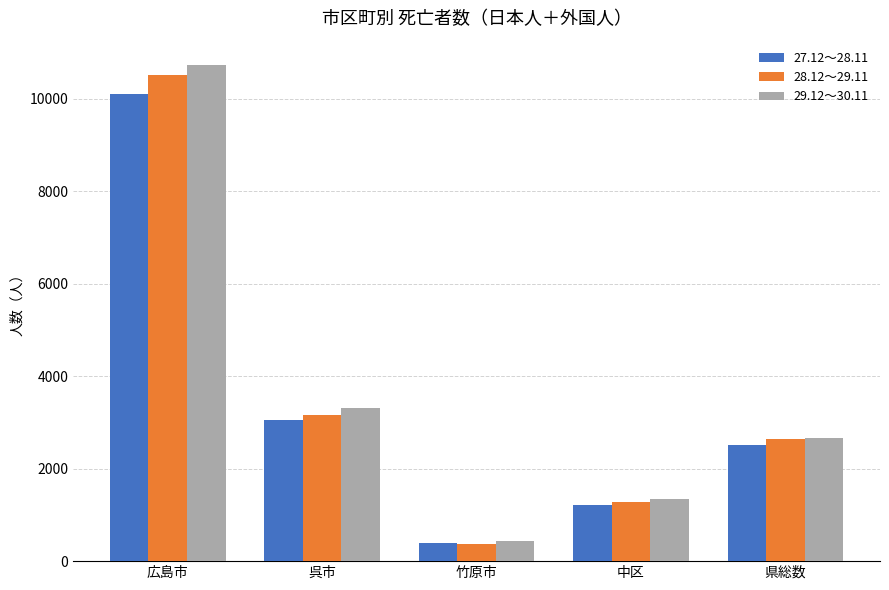

What is the difference between the highest and lowest values at 広島市?

620